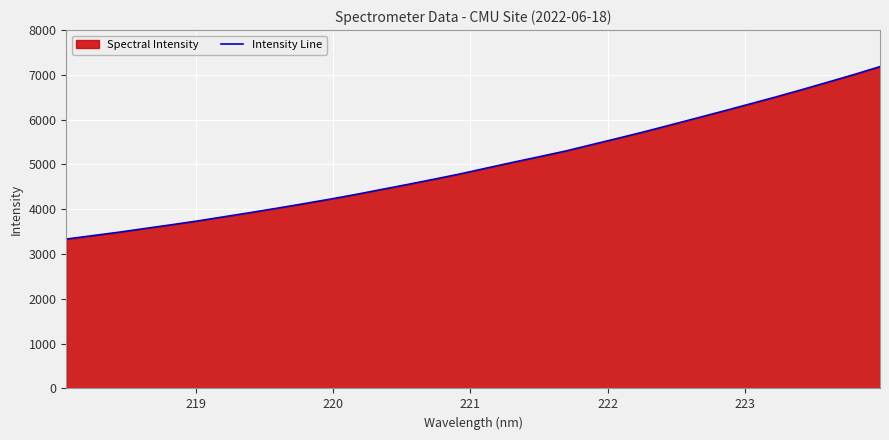

What is the greatest value displayed?

7184.2